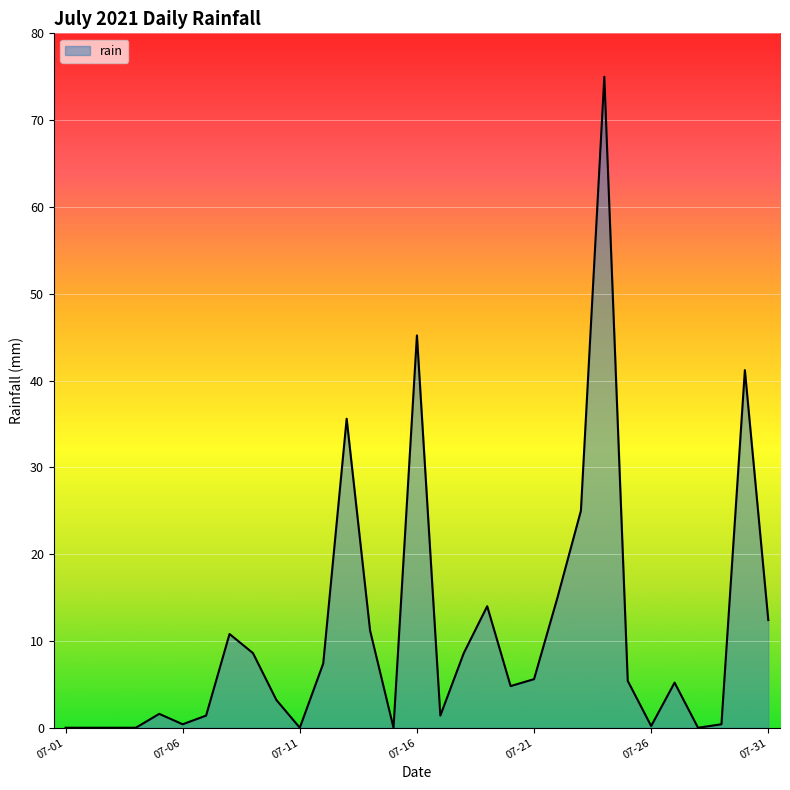

Does the chart have visible grid lines?

Yes